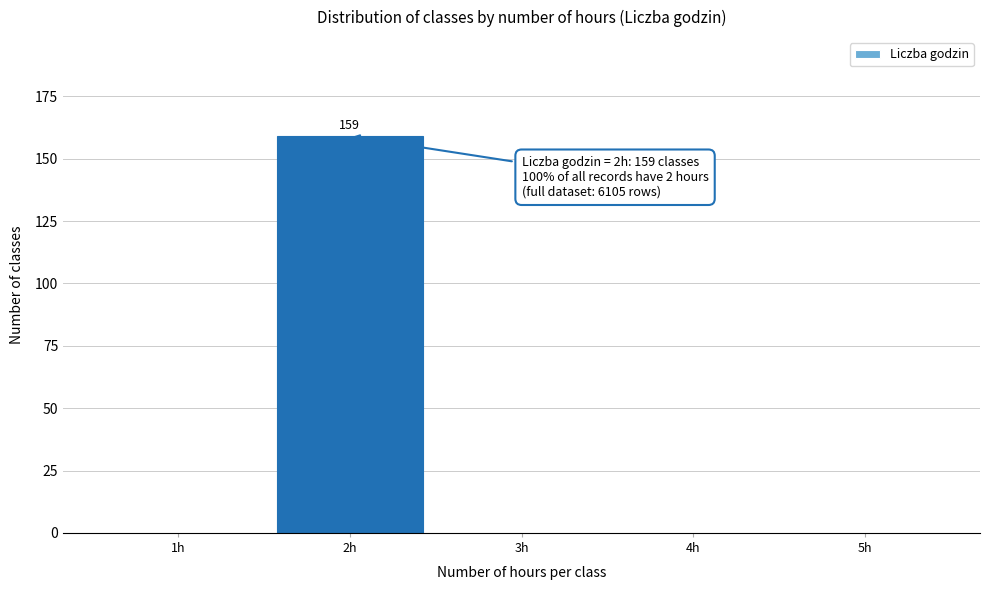

Reading left to right, list all the values displayed in this chart.

1h=0	2h=159	3h=0	4h=0	5h=0